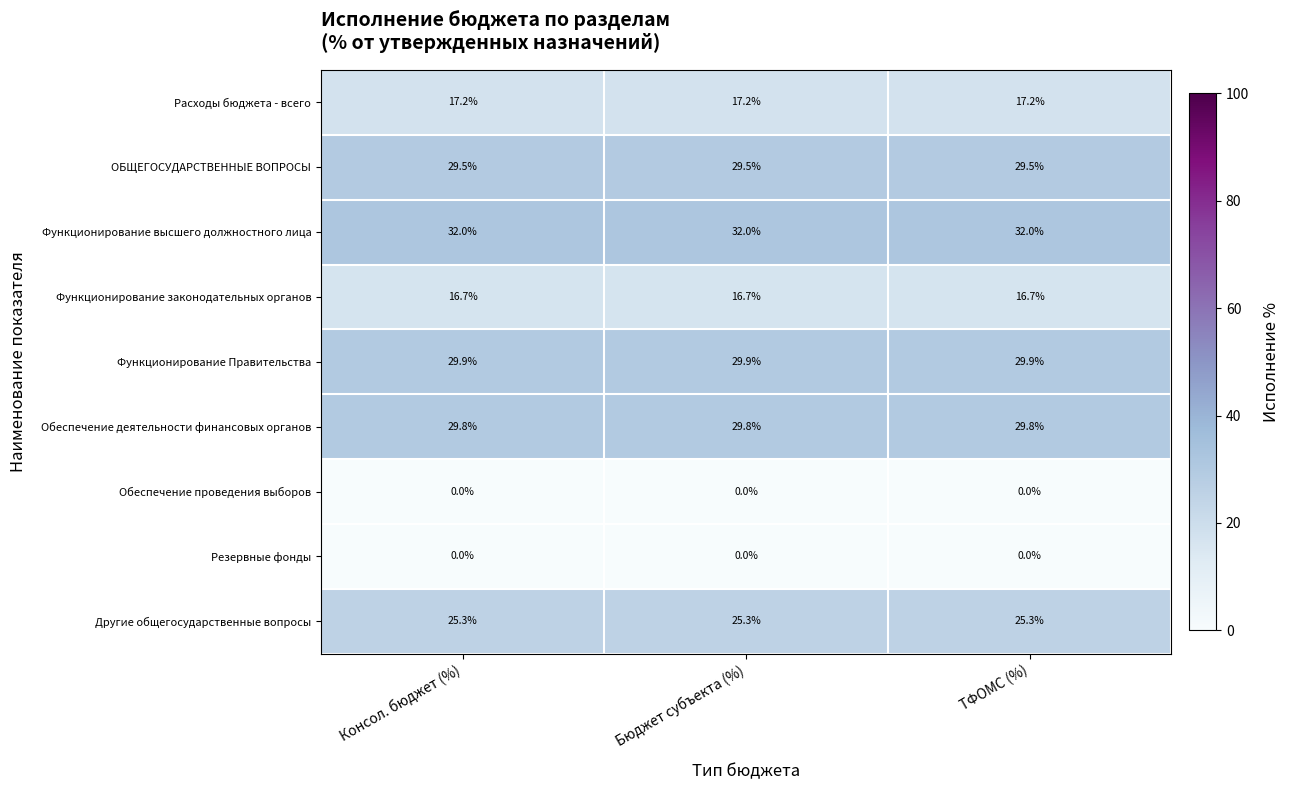

Is the value of Расходы бюджета - всего at Бюджет субъекта (%) greater than the value of Другие общегосударственные вопросы at ТФОМС (%)?

No